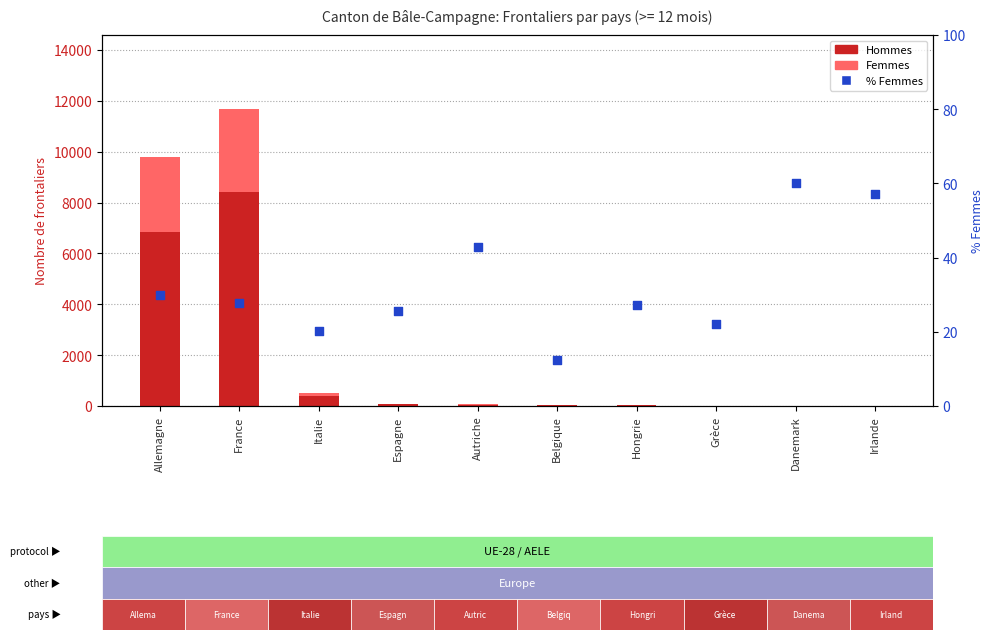

Which series has the largest total across all categories?

Hommes